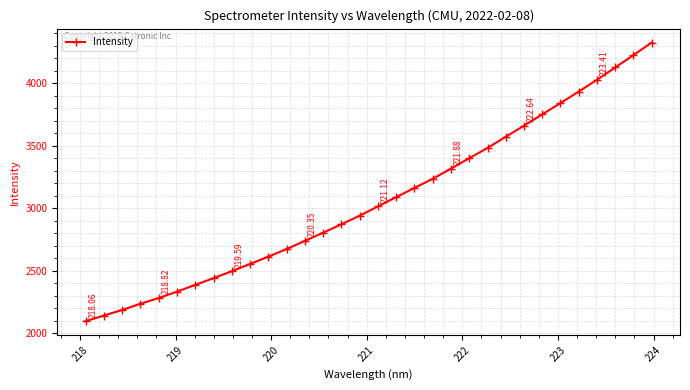

What is the difference between the maximum and minimum values?

2230.0